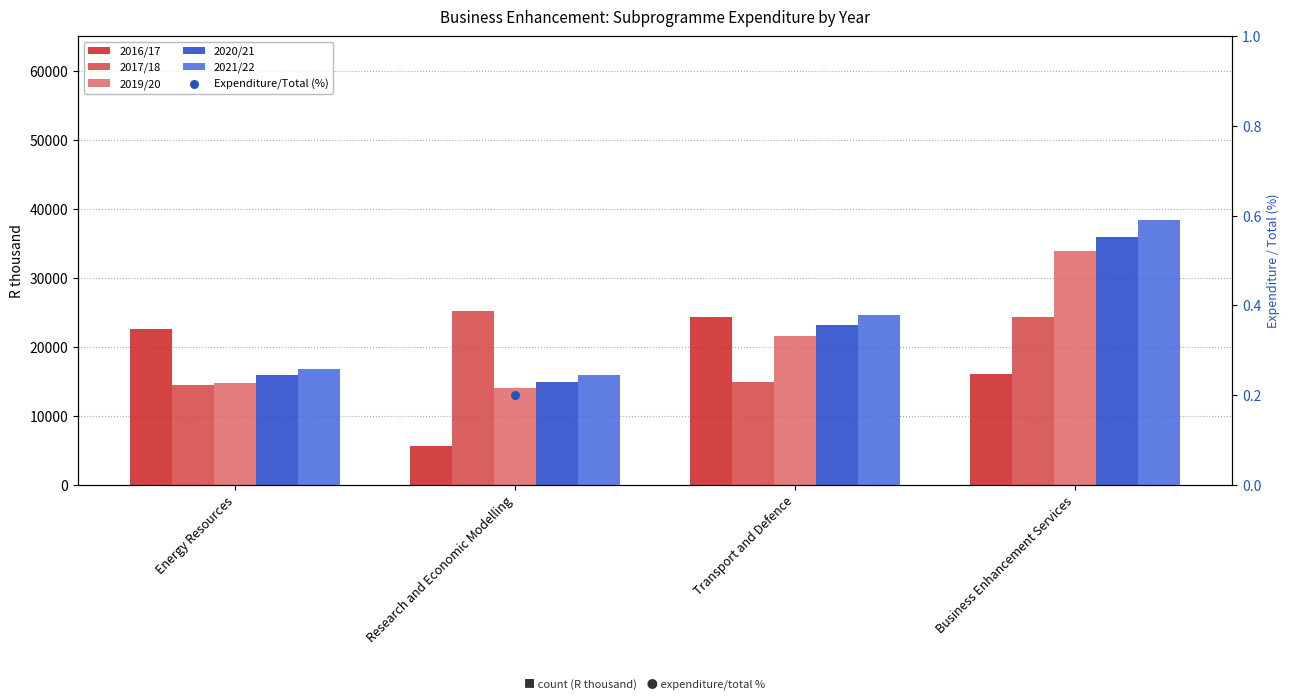

Is the value of 2021/22 at Research and Economic Modelling greater than the value of 2017/18 at Research and Economic Modelling?

No